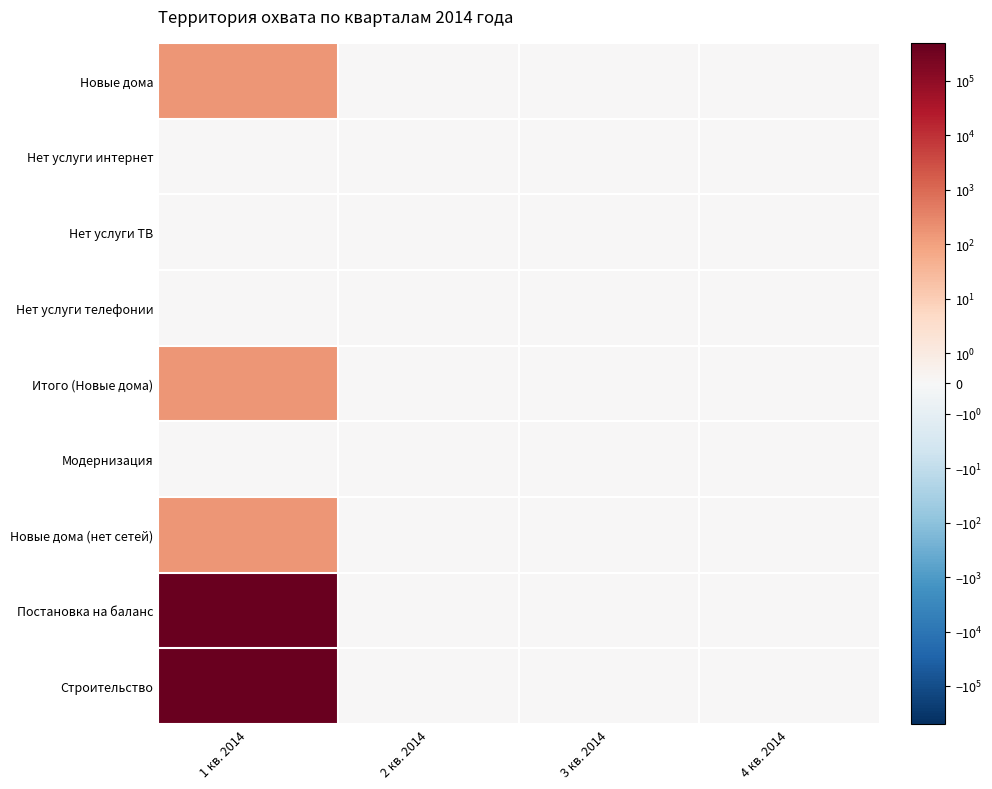

How many data points does each series have?

4